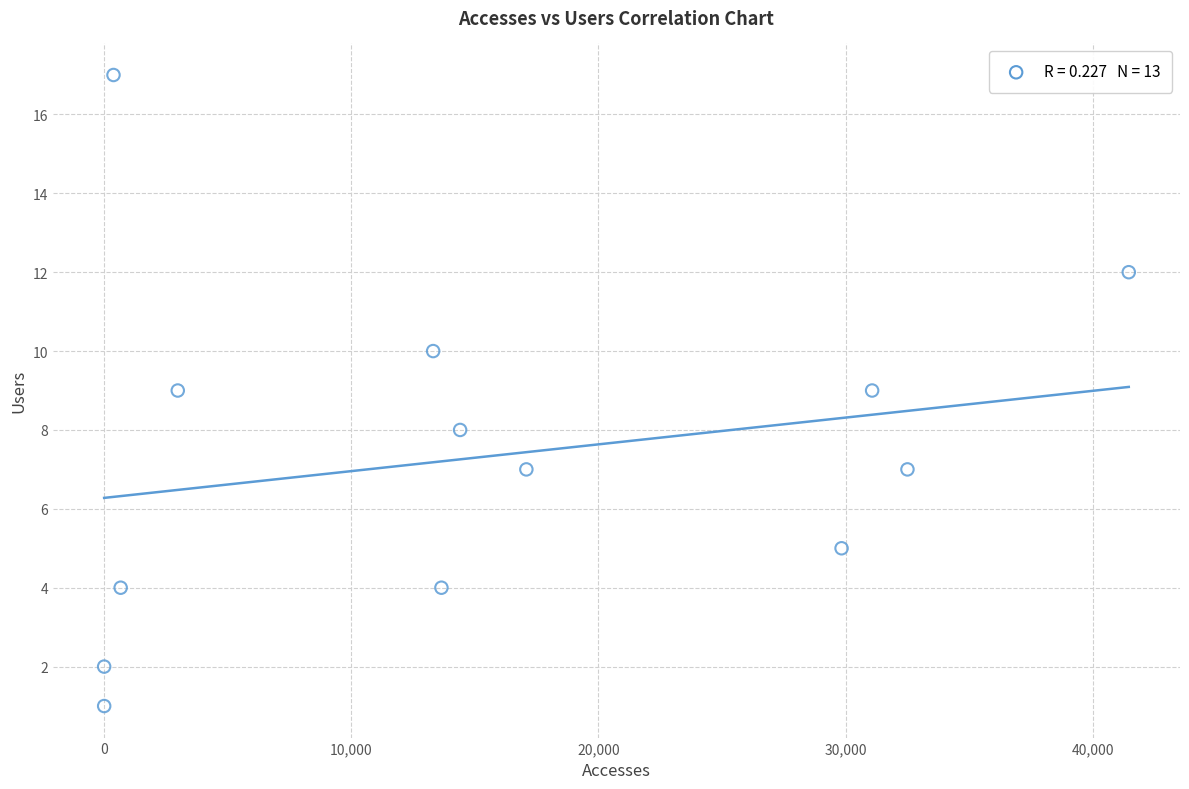

What is the range of X values (max minus min)?

41449